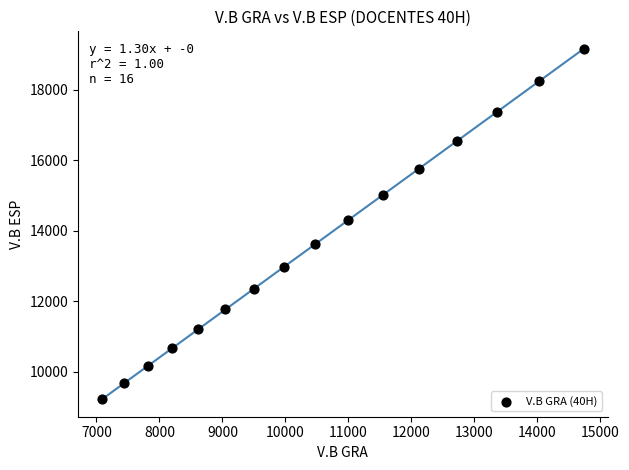

What is the range of Y values (max minus min)?

9943.2